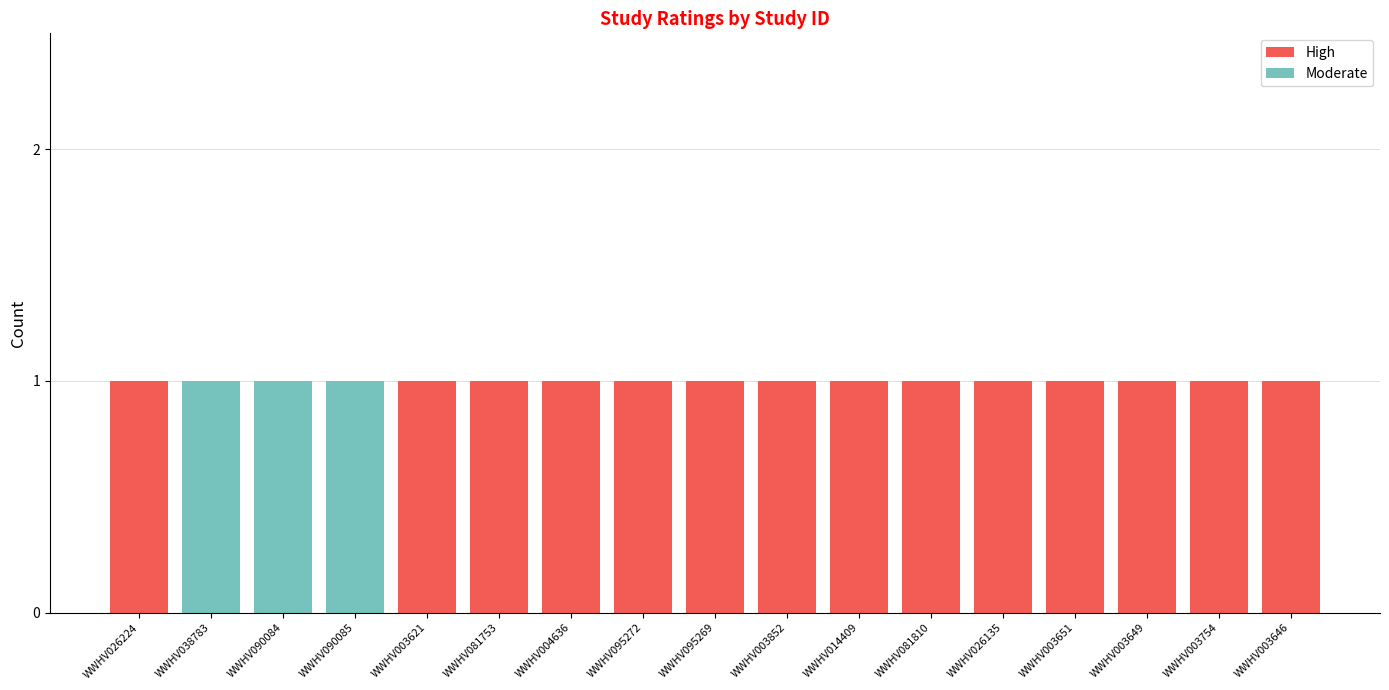

The High series shows 1 at WWHV081753. True or false?

True